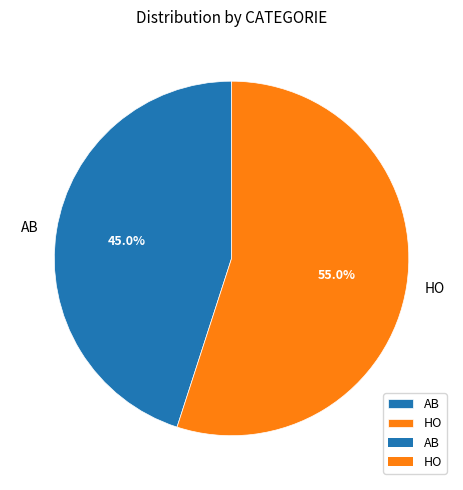

Which slice is the smallest?

AB